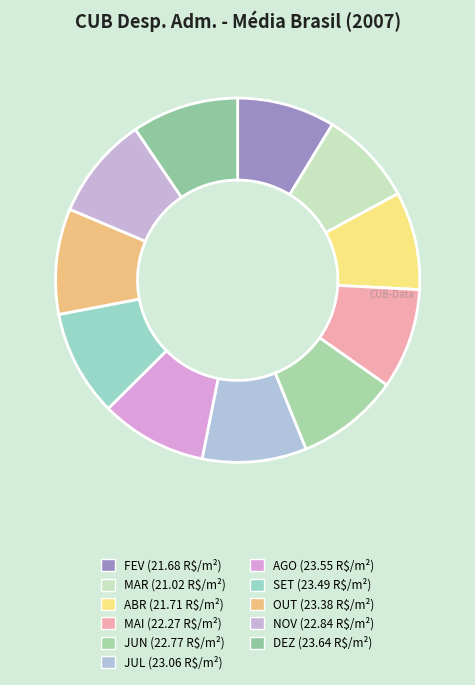

How many segments does this pie chart have?

11